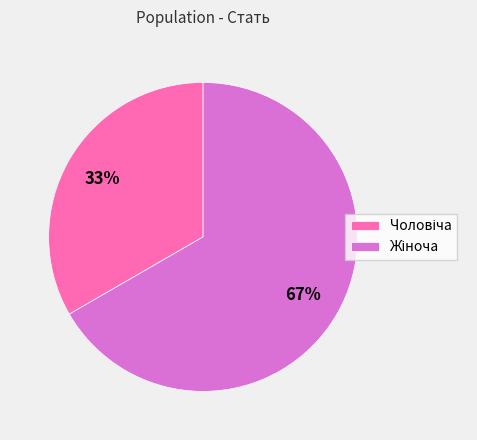

Does any single category account for the majority?

Yes